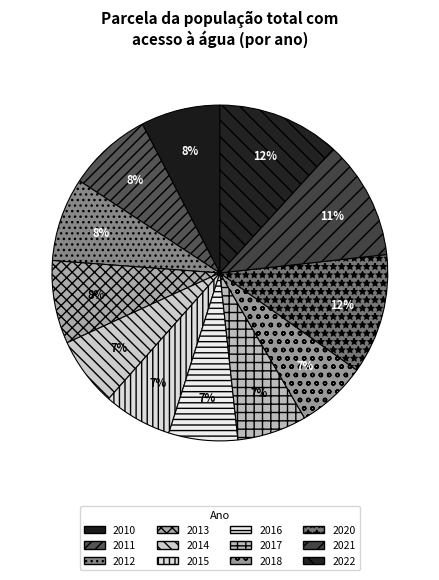

Is there a majority slice in this chart?

No